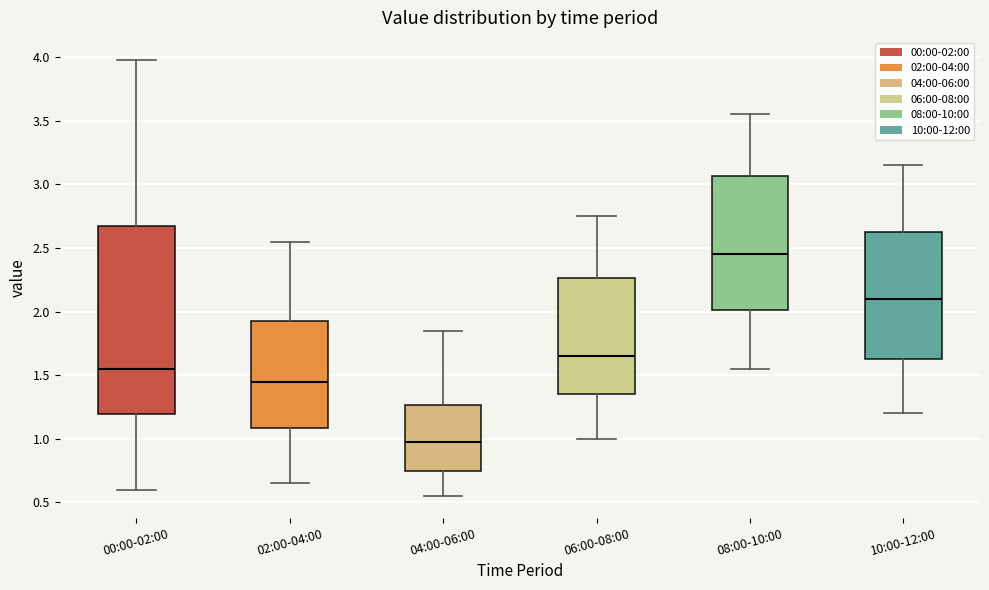

Reading left to right, transcribe this box plot: for each box, give where its median line is, the range the box spans, and where its two whiskers end, as read against the y-axis. The values are not printed on the chart, so give them approximately, as read against the axis.

00:00-02:00: median 1.55, box 1.20 to 2.70, whiskers 0.60 to 4.00
02:00-04:00: median 1.45, box 1.10 to 1.95, whiskers 0.65 to 2.55
04:00-06:00: median 1.00, box 0.75 to 1.25, whiskers 0.55 to 1.85
06:00-08:00: median 1.65, box 1.35 to 2.25, whiskers 1.00 to 2.75
08:00-10:00: median 2.45, box 2.00 to 3.05, whiskers 1.55 to 3.55
10:00-12:00: median 2.10, box 1.65 to 2.65, whiskers 1.20 to 3.15